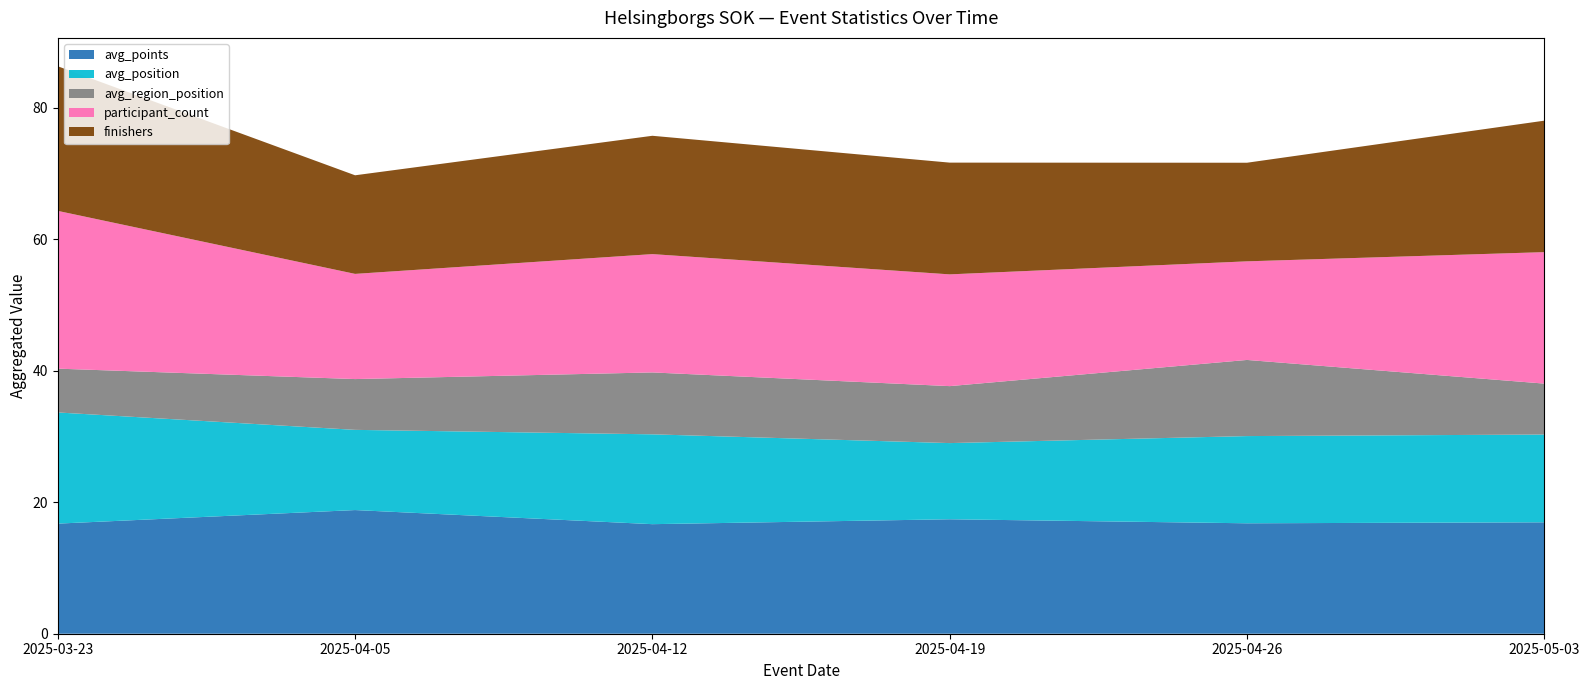

What is the total value across all series at 2025-04-12?

75.8